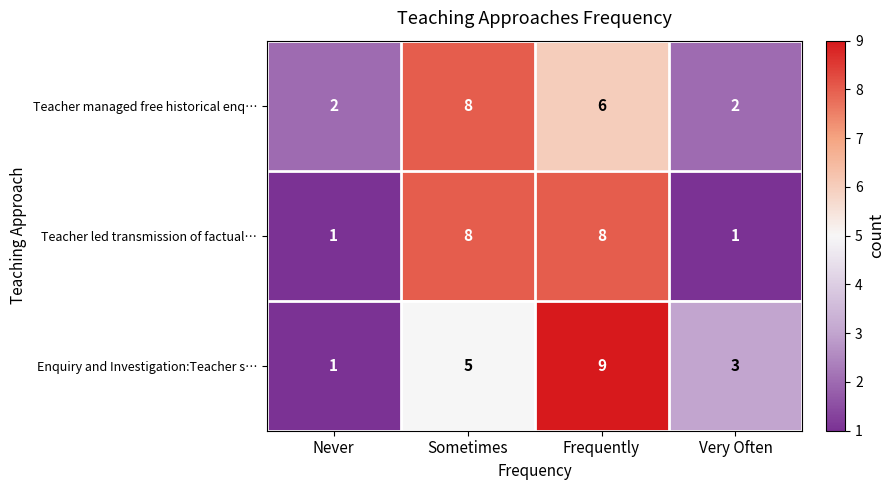

Which series has the widest spread of values?

Enquiry and Investigation:Teacher s…